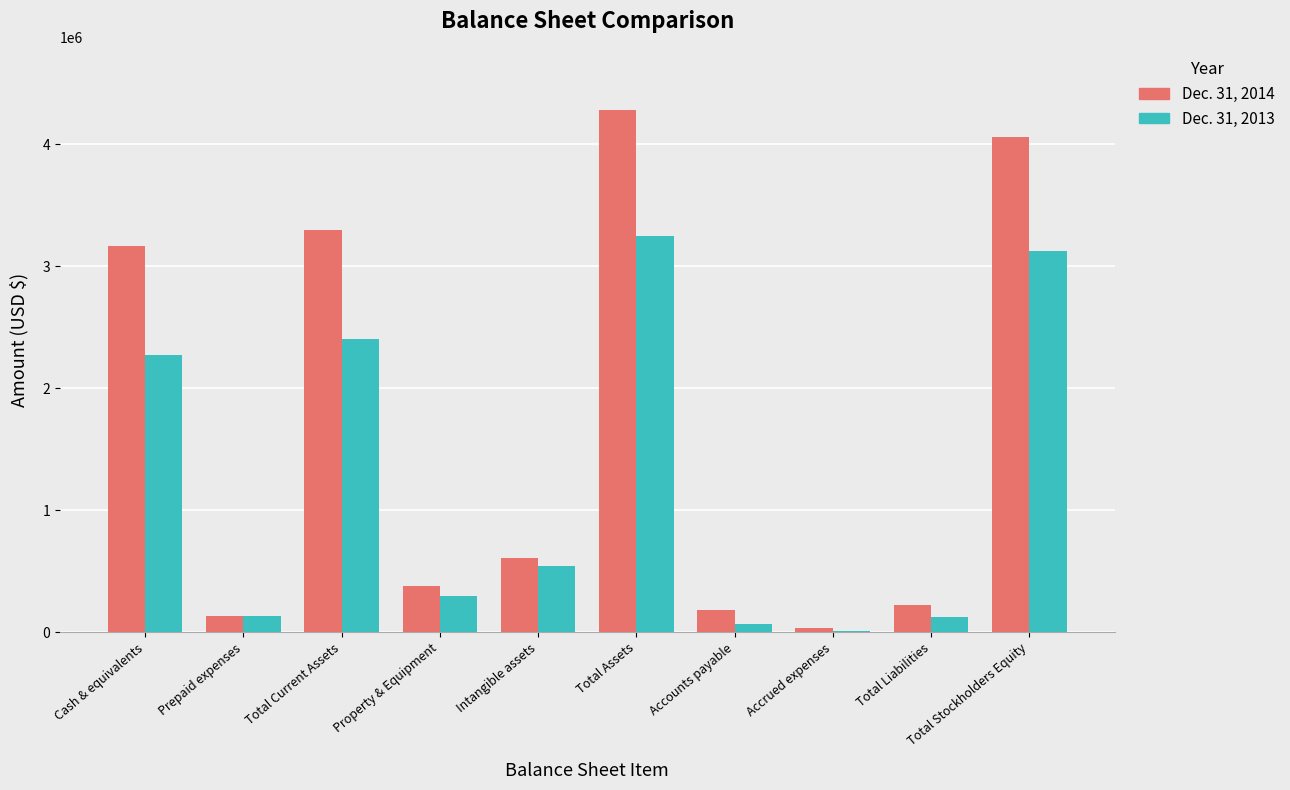

Which series has the largest total across all categories?

Dec. 31, 2014